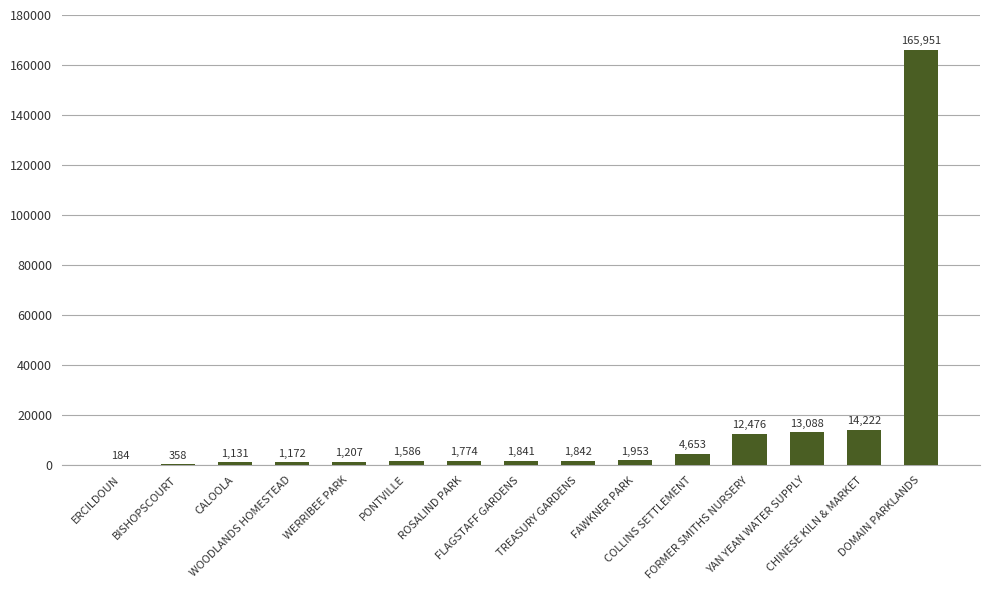

What is the maximum value shown in the chart?

165951